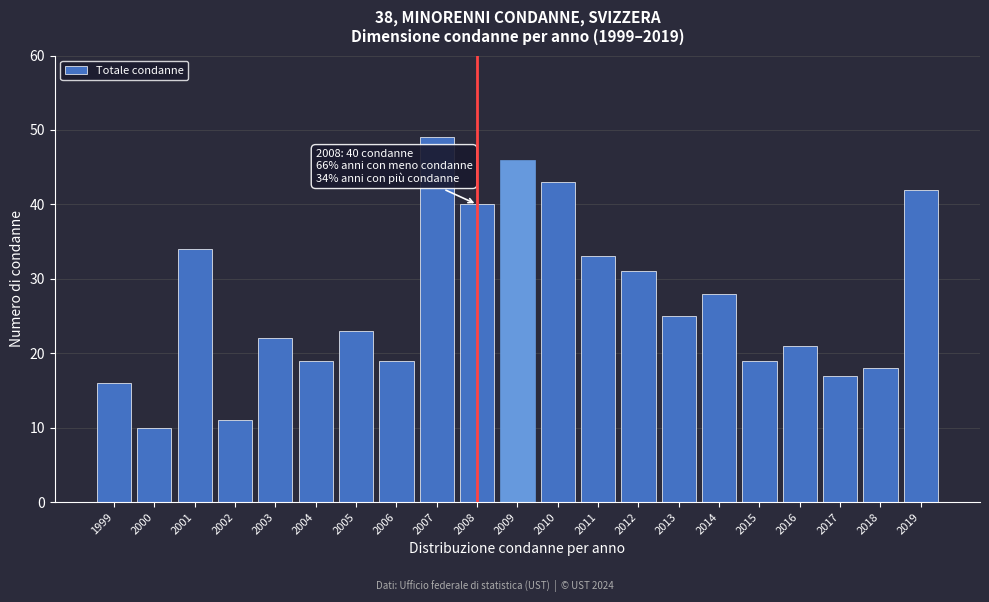

Reading left to right, transcribe all the data shown in this chart.

16	10	34	11	22	19	23	19	49	40	46	43	33	31	25	28	19	21	17	18	42